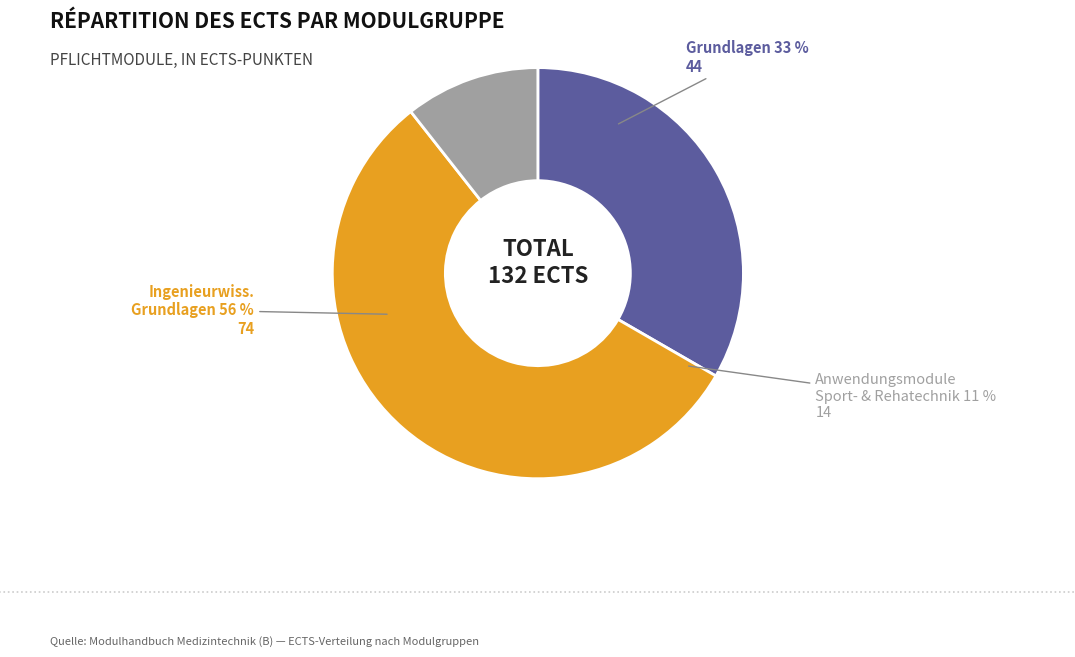

Between Grundlagen and Ingenieurwissenschaftliche Grundlagen, which is larger?

Ingenieurwissenschaftliche Grundlagen